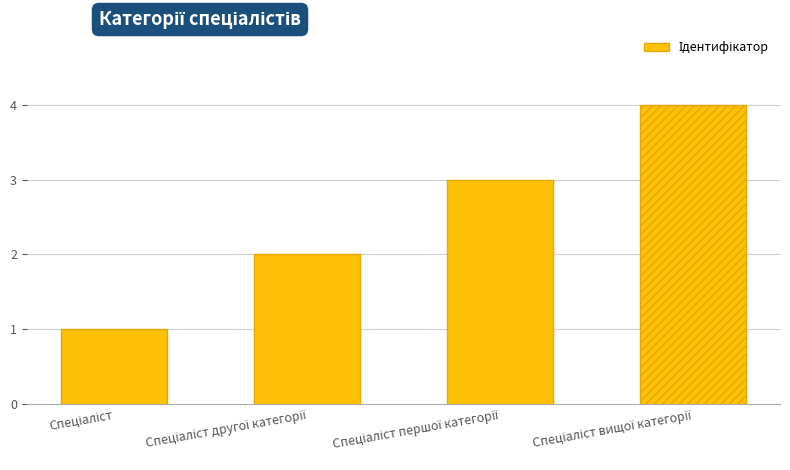

What is the value of the 1st bar from the left?

1